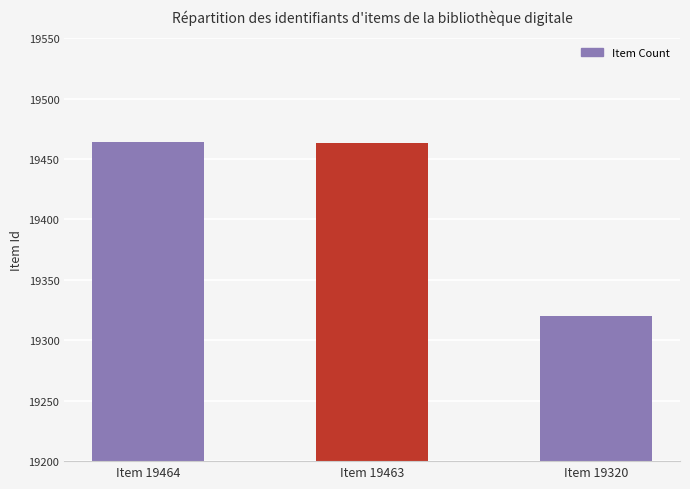

What is the greatest value displayed?

19464